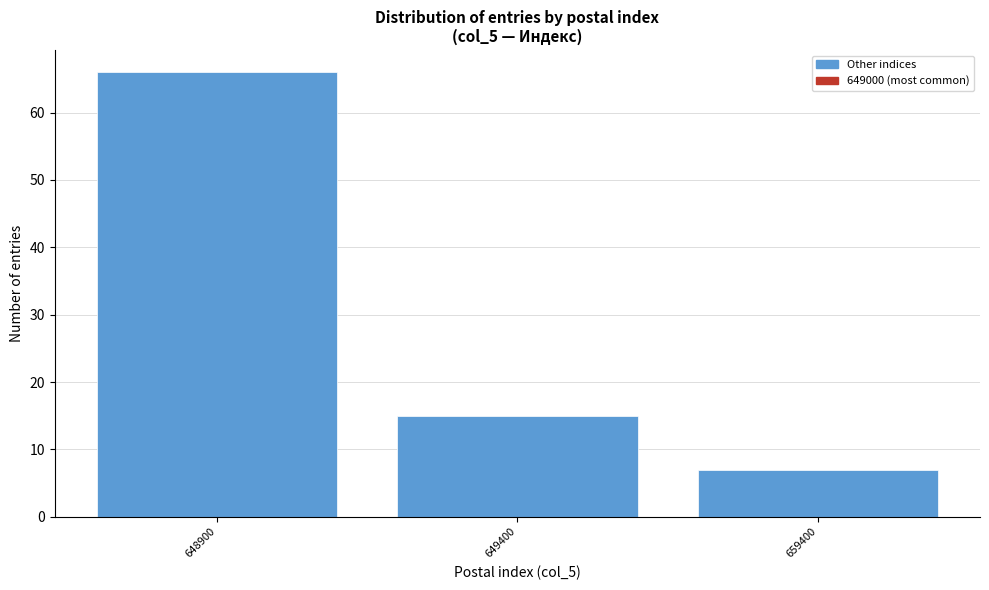

Reading right to left, transcribe all the data shown in this chart.

659400=7	649400=15	648900=66